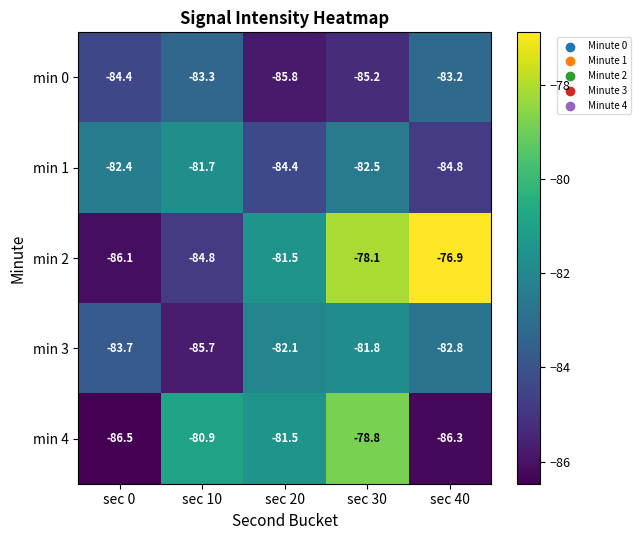

What is the difference between the highest and lowest values at sec 10?

4.8